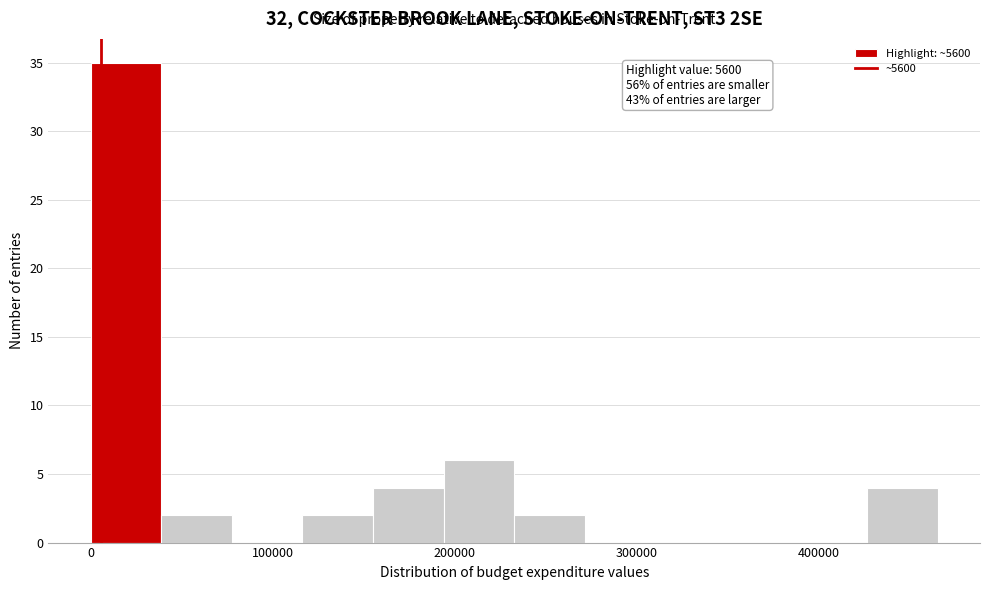

Read against the x-axis, roughly where is the centre of the tallest bar?

20000